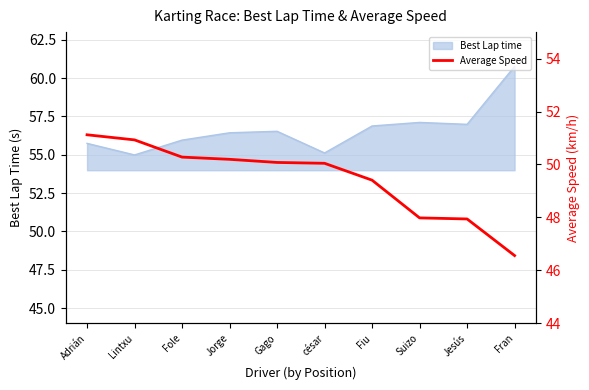

Is it true that the value at césar is 70.5?

False